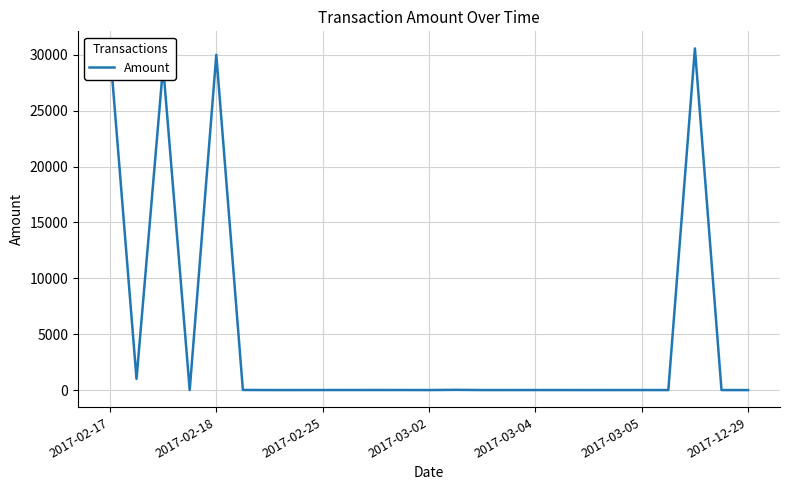

What is the greatest value displayed?

30575.9